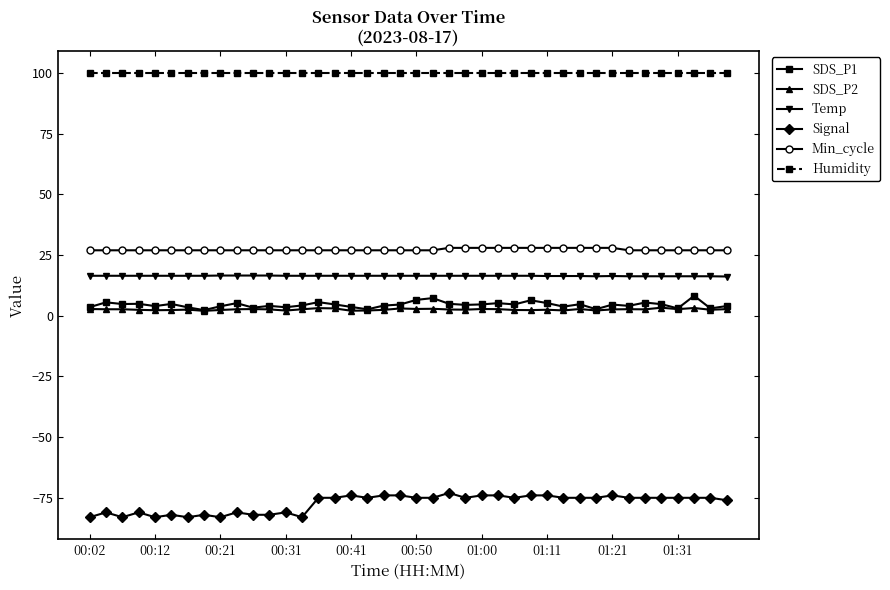

True or false: Signal and Humidity cross at least once.

False